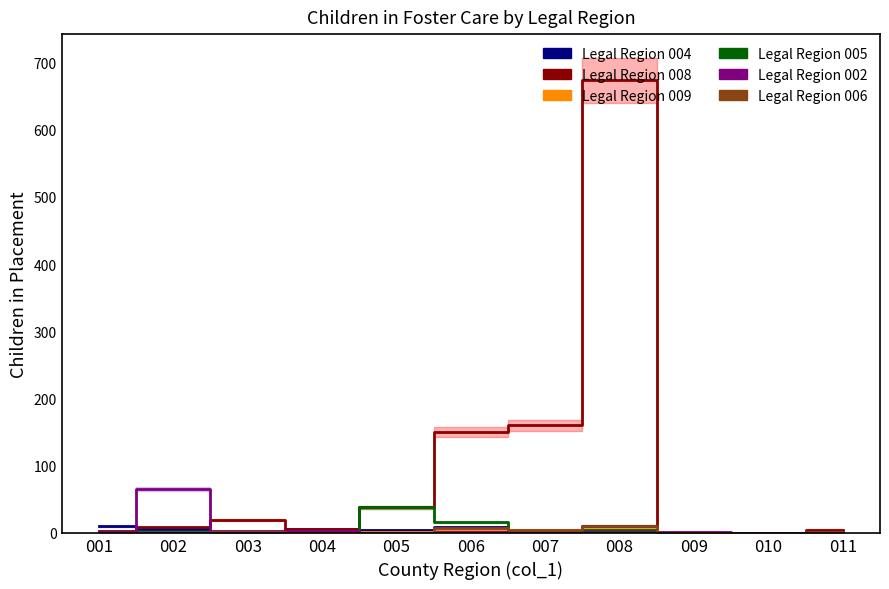

After their last crossing, which series has the higher values: Legal Region 002 or Legal Region 009?

Legal Region 002